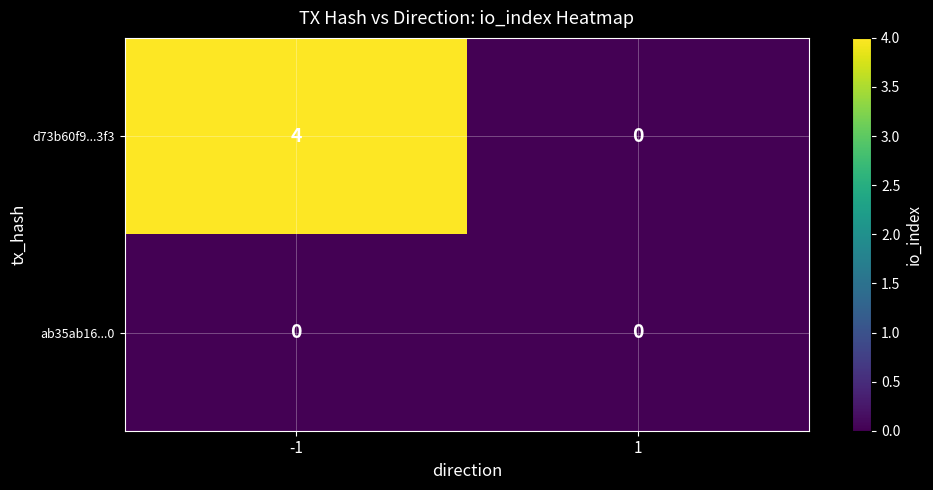

What is the greatest value displayed?

4